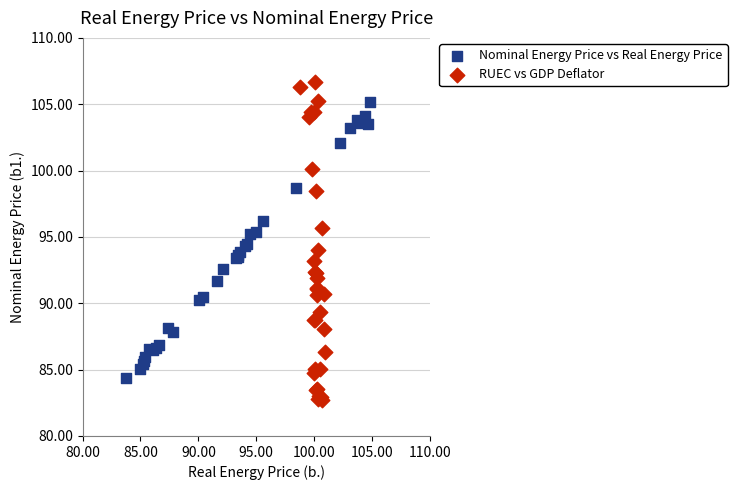

Which series reaches the minimum Y coordinate?

RUEC vs GDP Deflator